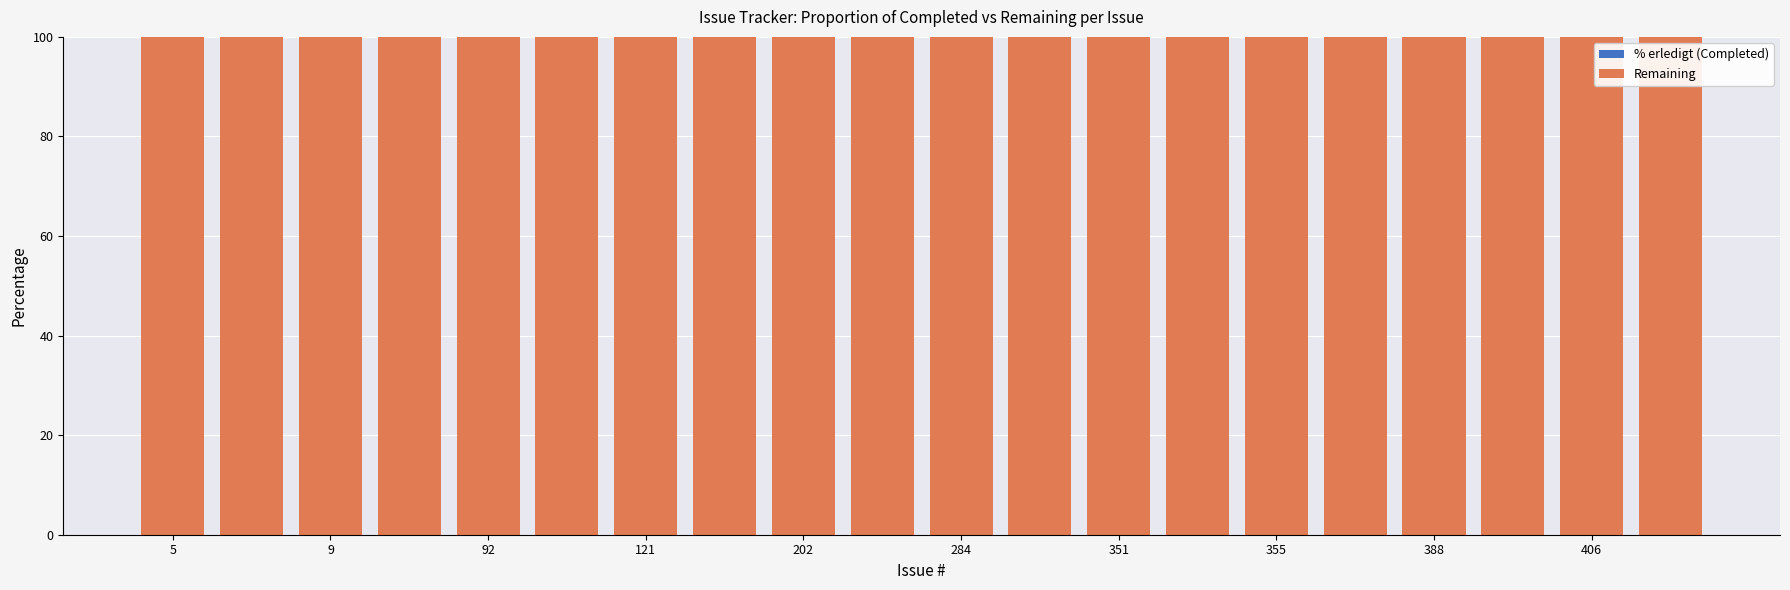

Which series changed the most between 121 and 202?

% erledigt (Completed)